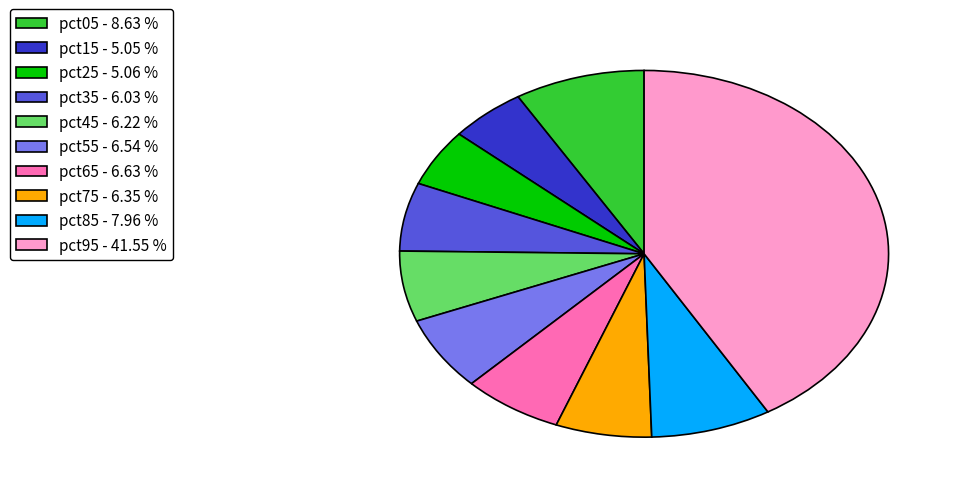

Is it true that pct55 is 1% of the pie?

False